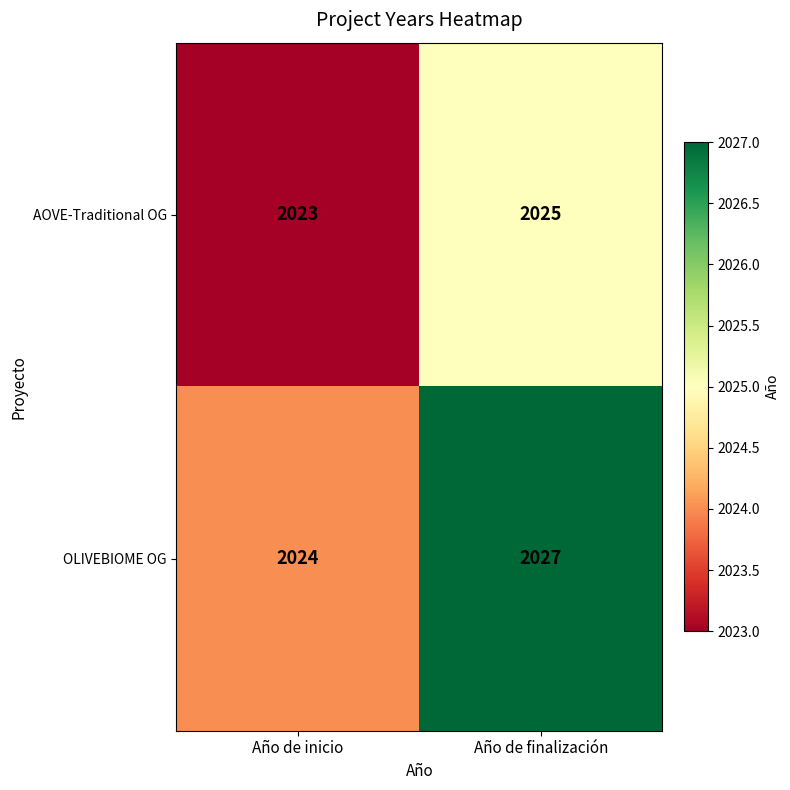

What is the greatest value displayed?

2027